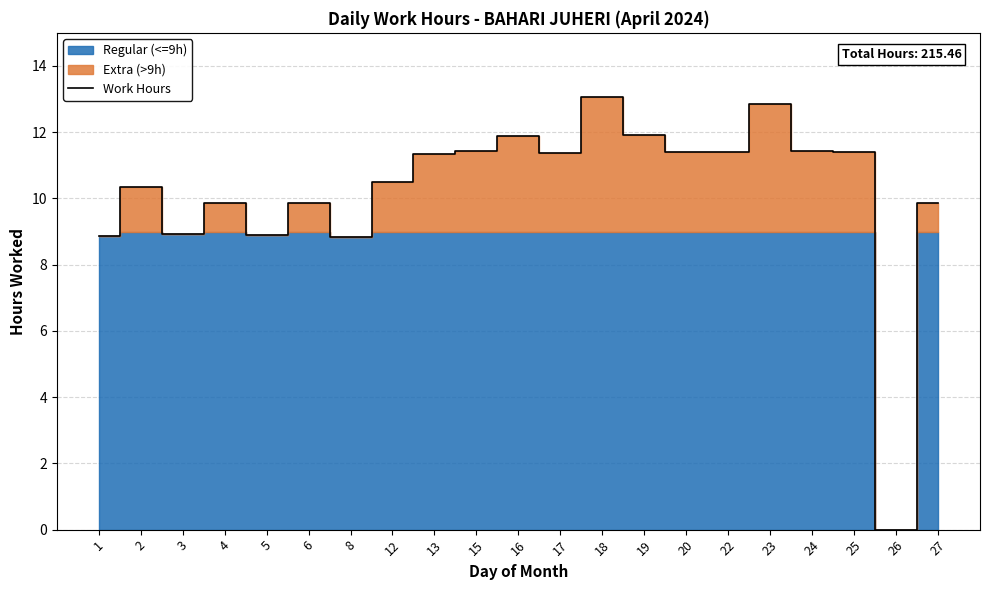

What is the ratio of the value at 24 to the value at 18?

0.9